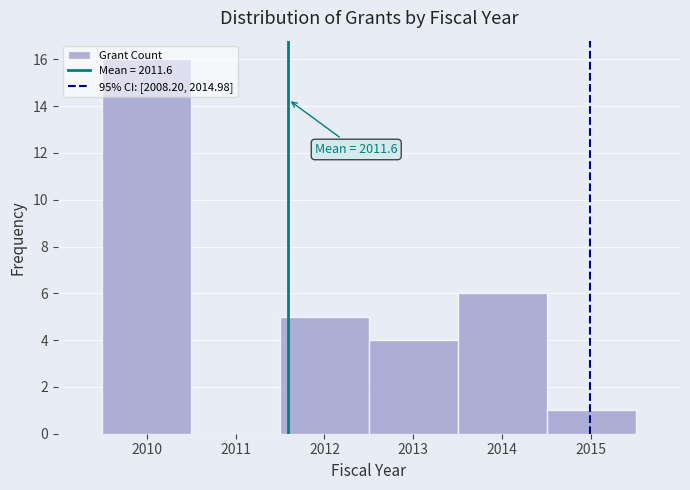

Over which range of the x-axis is the bar tallest?

2009.5 to 2010.5